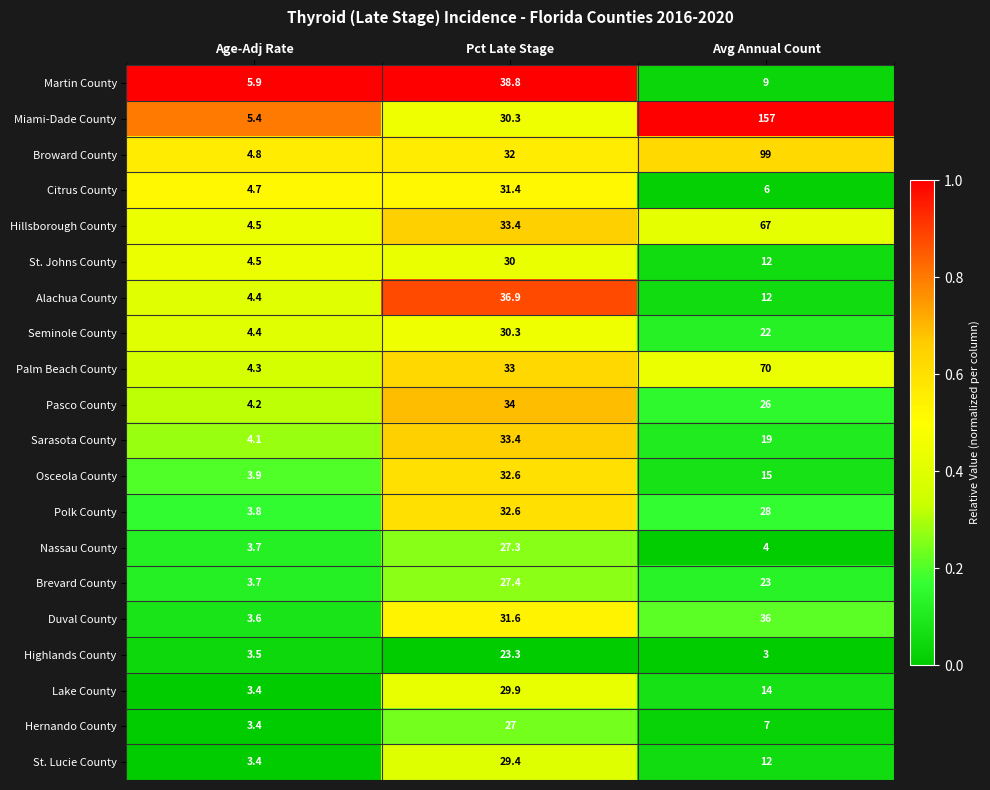

Which series has the largest total across all categories?

Miami-Dade County